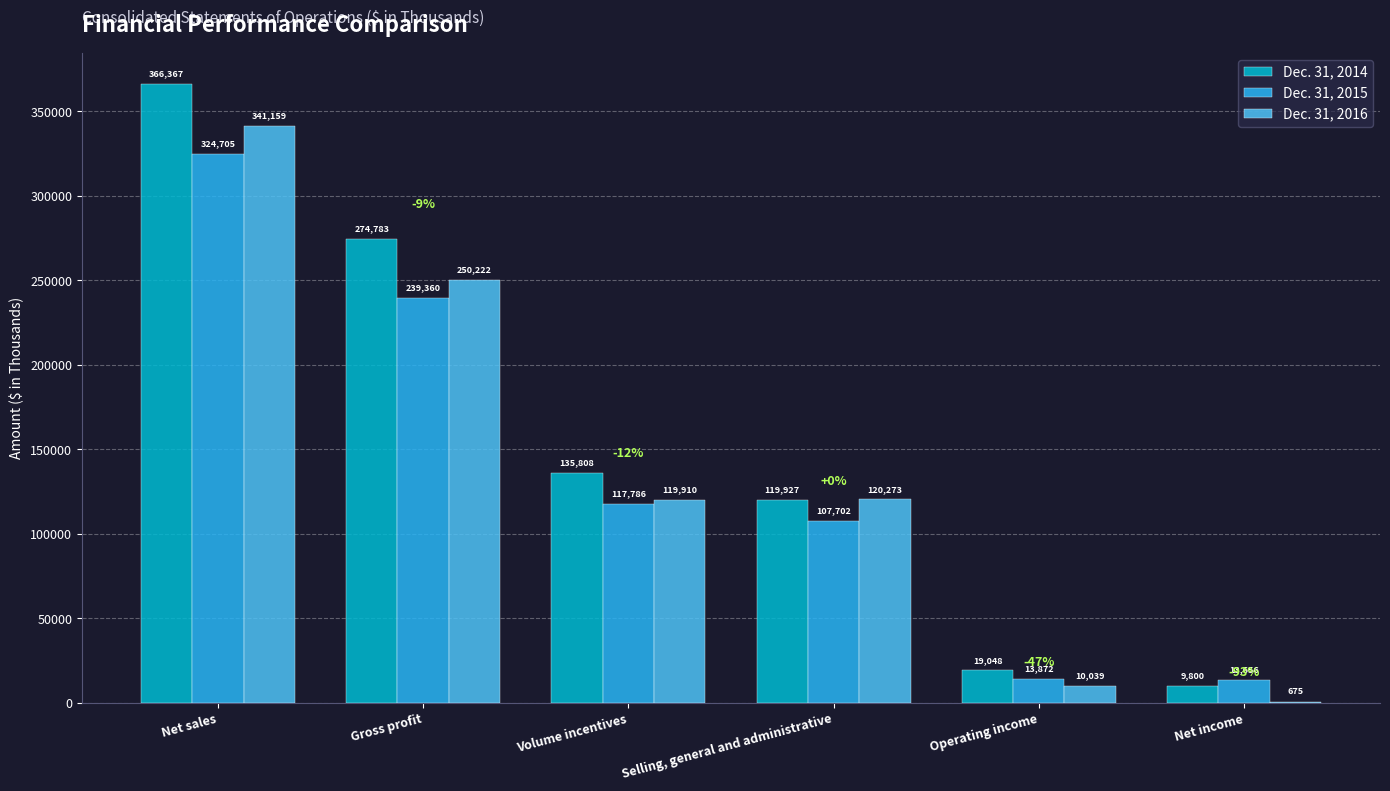

What is the spread (max minus min) of values at Volume incentives?

18022